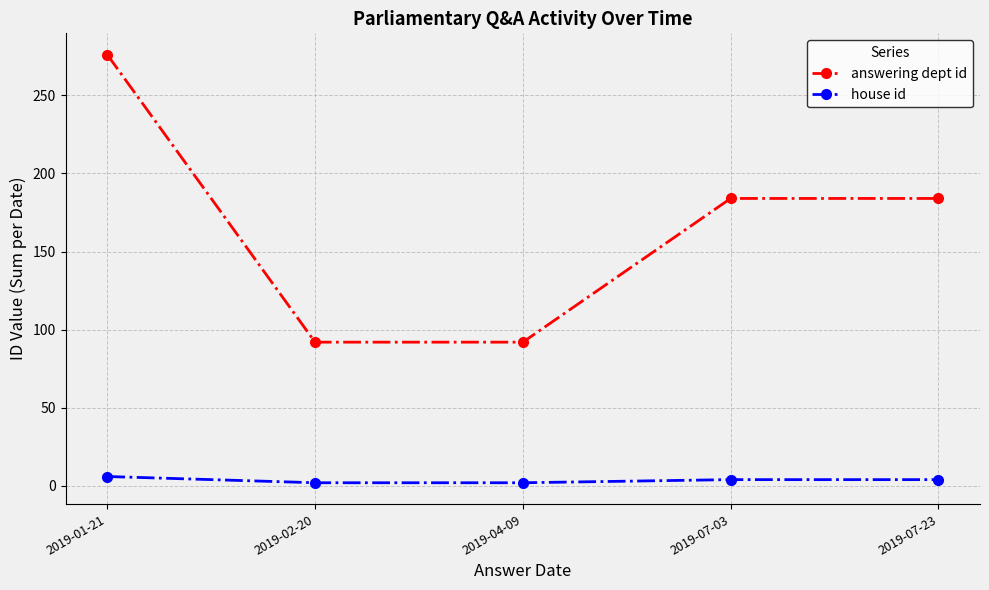

True or false: house id has more than 2 interior local peaks.

False